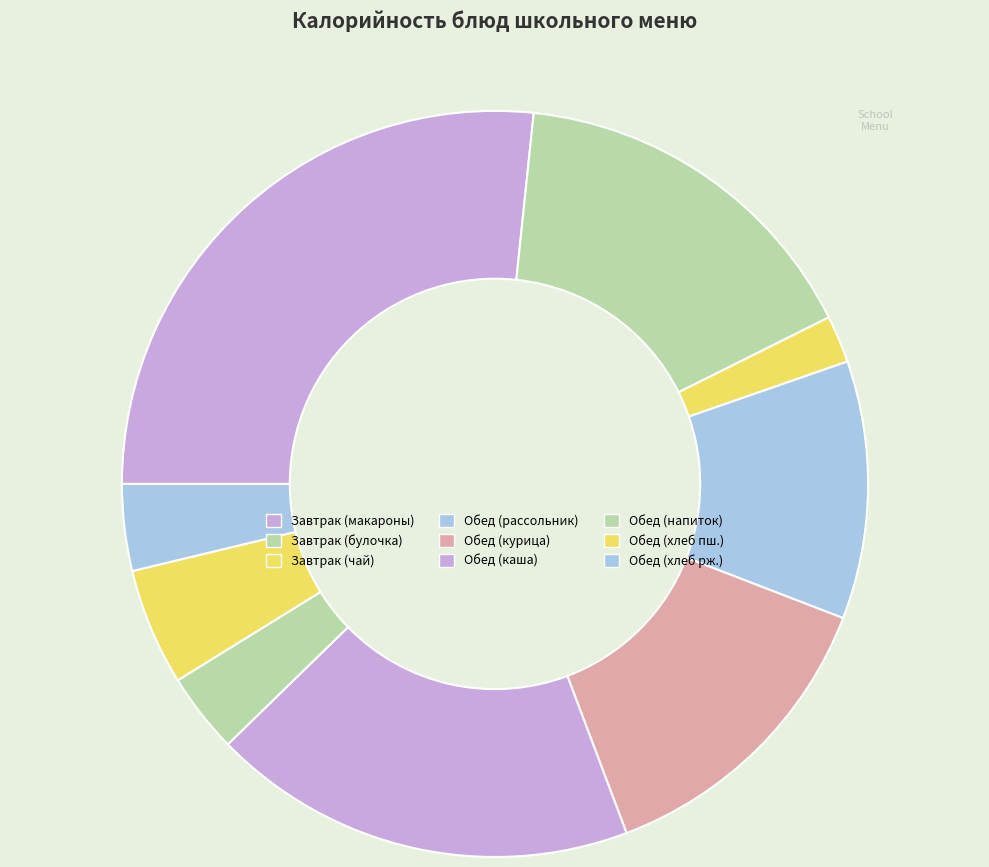

How many segments does this pie chart have?

9